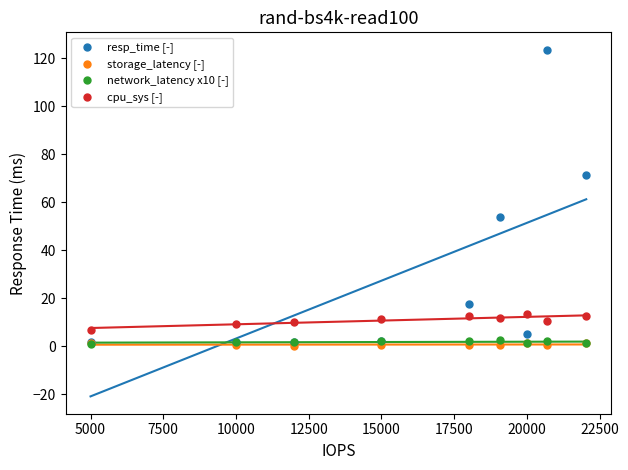

Across all series, what Y value is closest to 61?

53.6